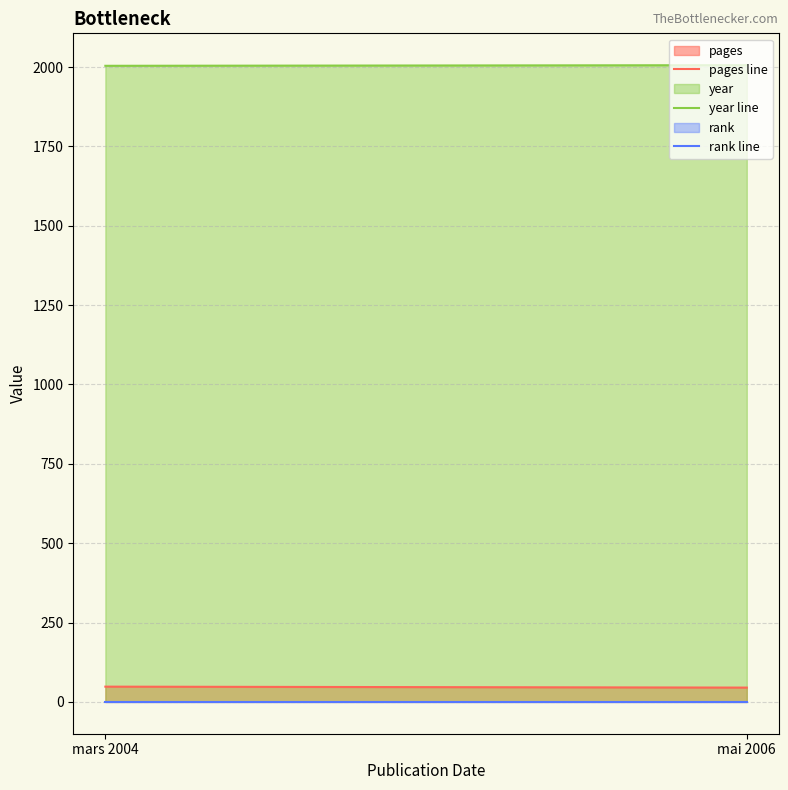

What is the average value of the rank line series?

1